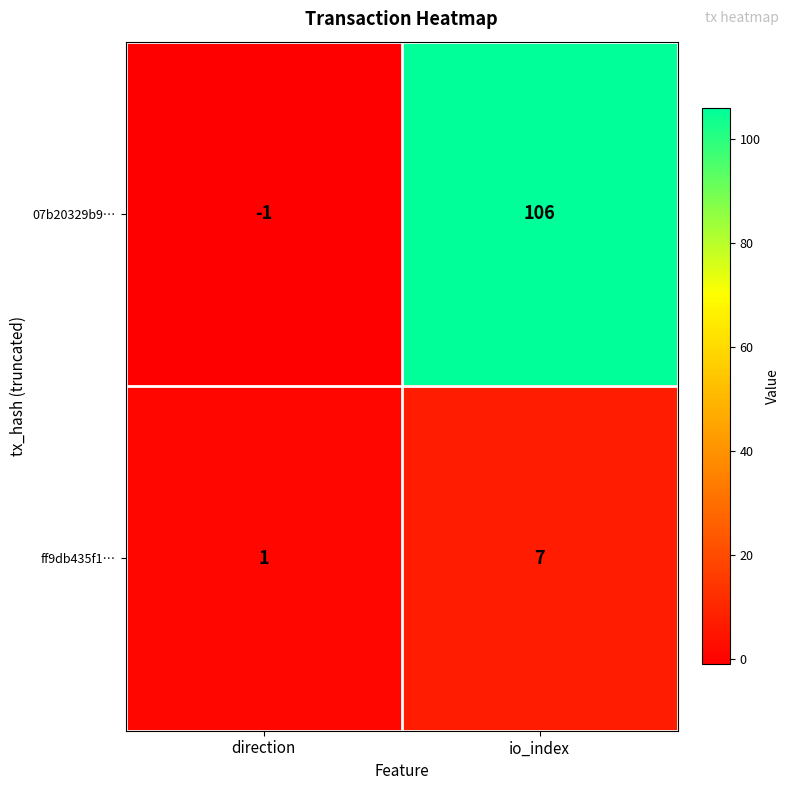

Which series has the largest total across all categories?

07b20329b9…